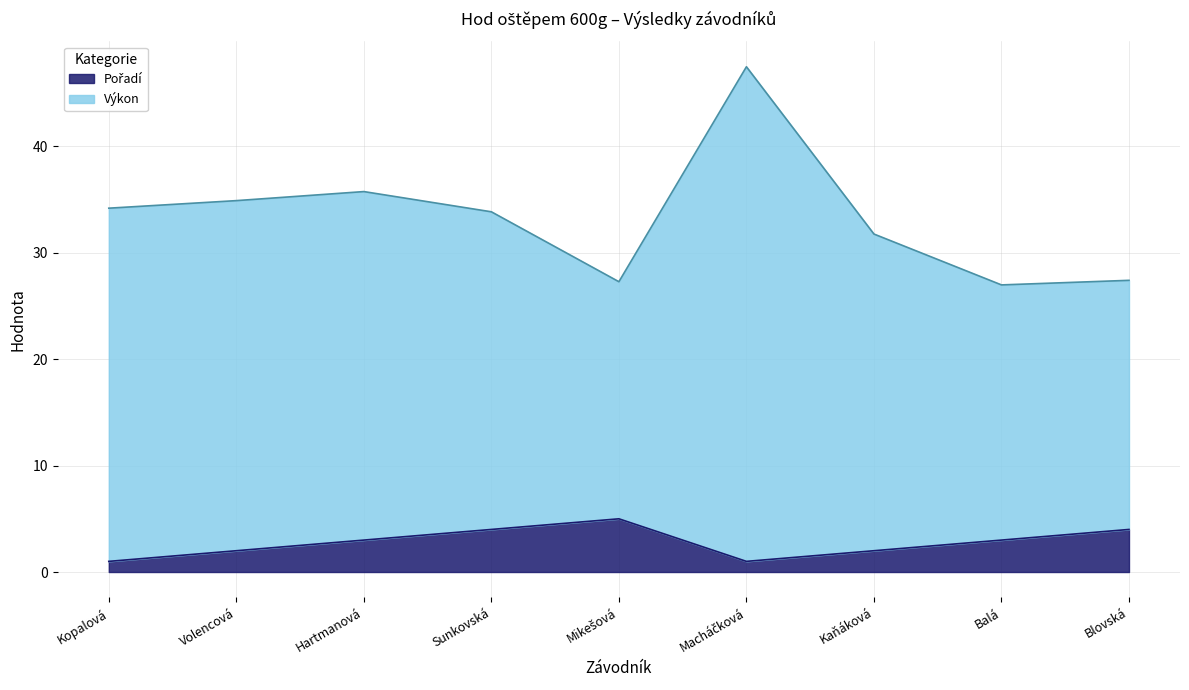

In Výkon, how many points are higher than both neighbors (excluding endpoints)?

2